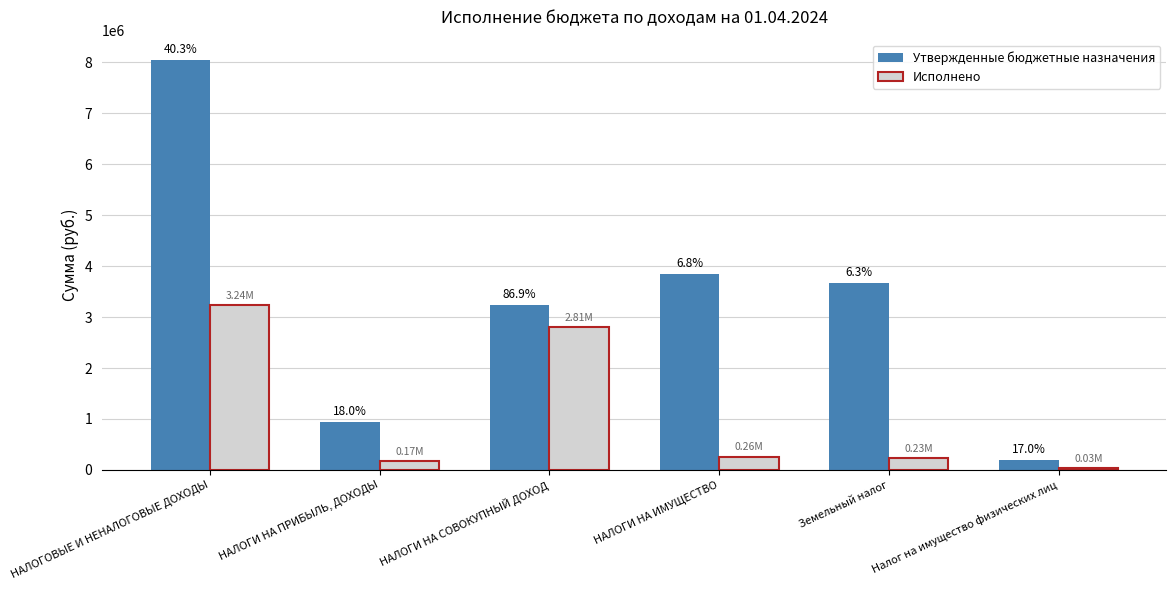

How many bars are there in each group?

2